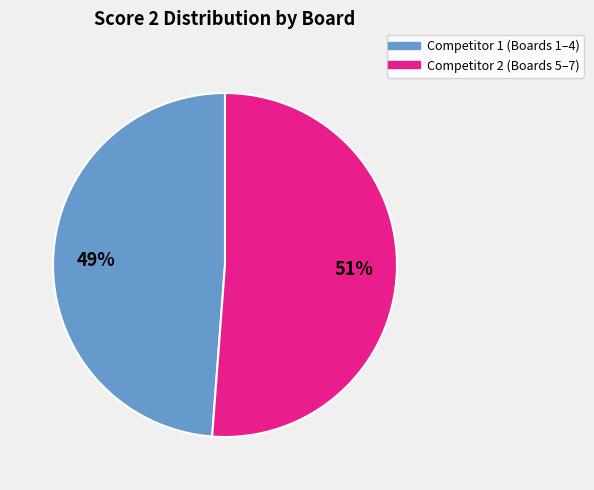

To the nearest percent, what is the average slice percentage?

50%